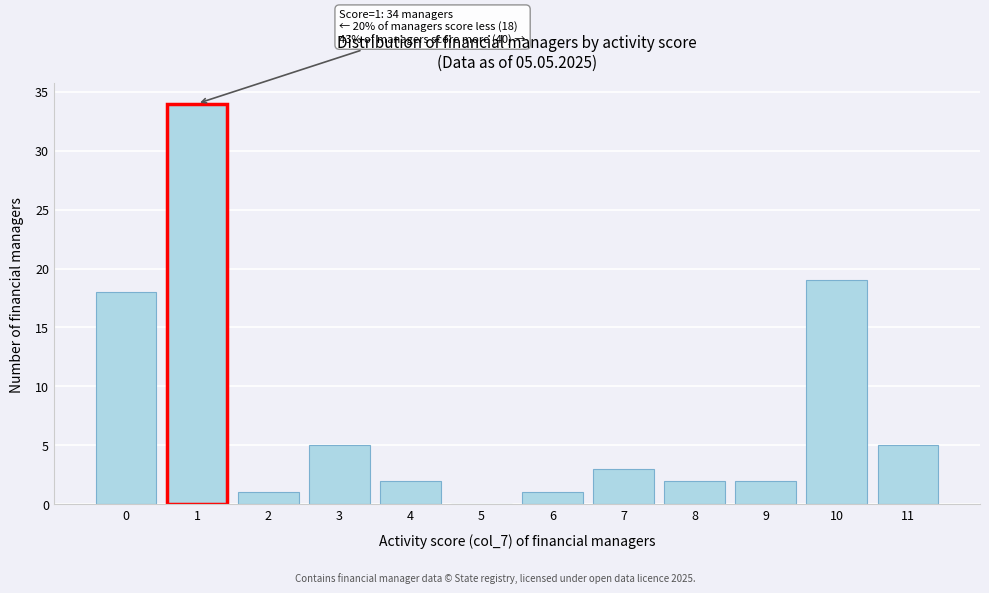

Reading left to right, transcribe all the data shown in this chart.

0=18	1=34	2=1	3=5	4=2	5=0	6=1	7=3	8=2	9=2	10=19	11=5